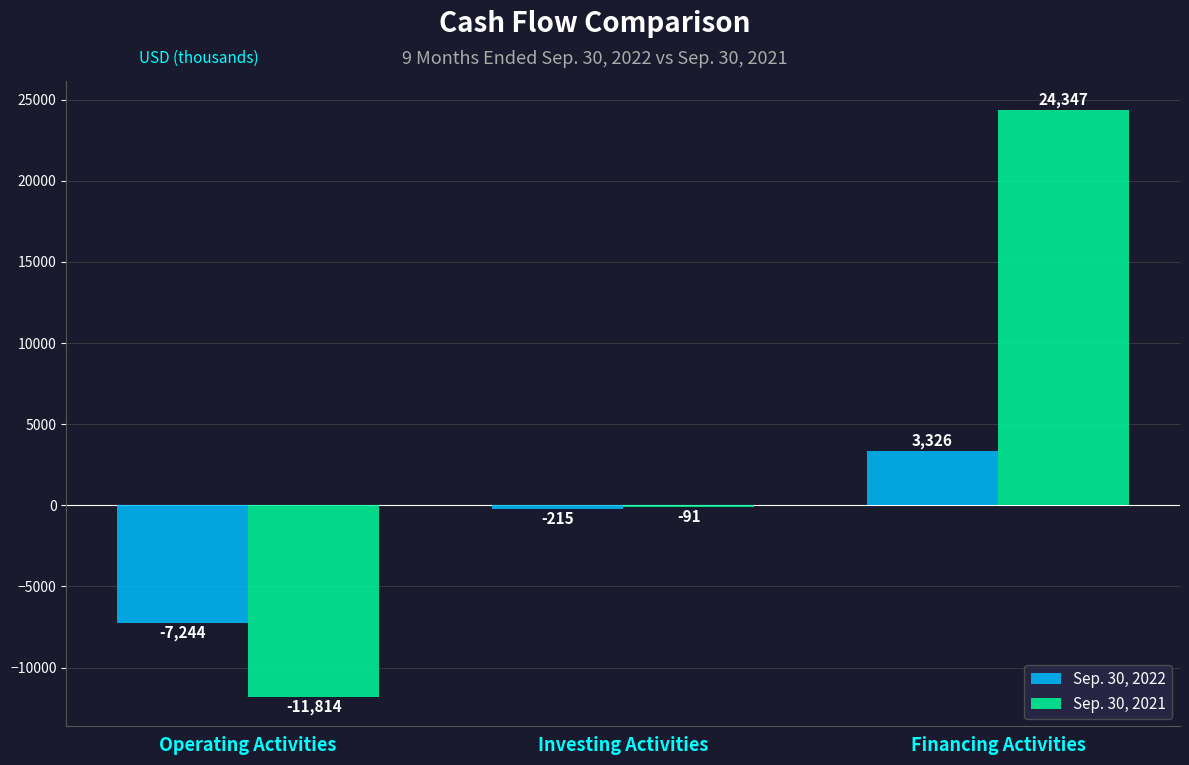

At which label does Sep. 30, 2021 reach its peak?

Financing Activities